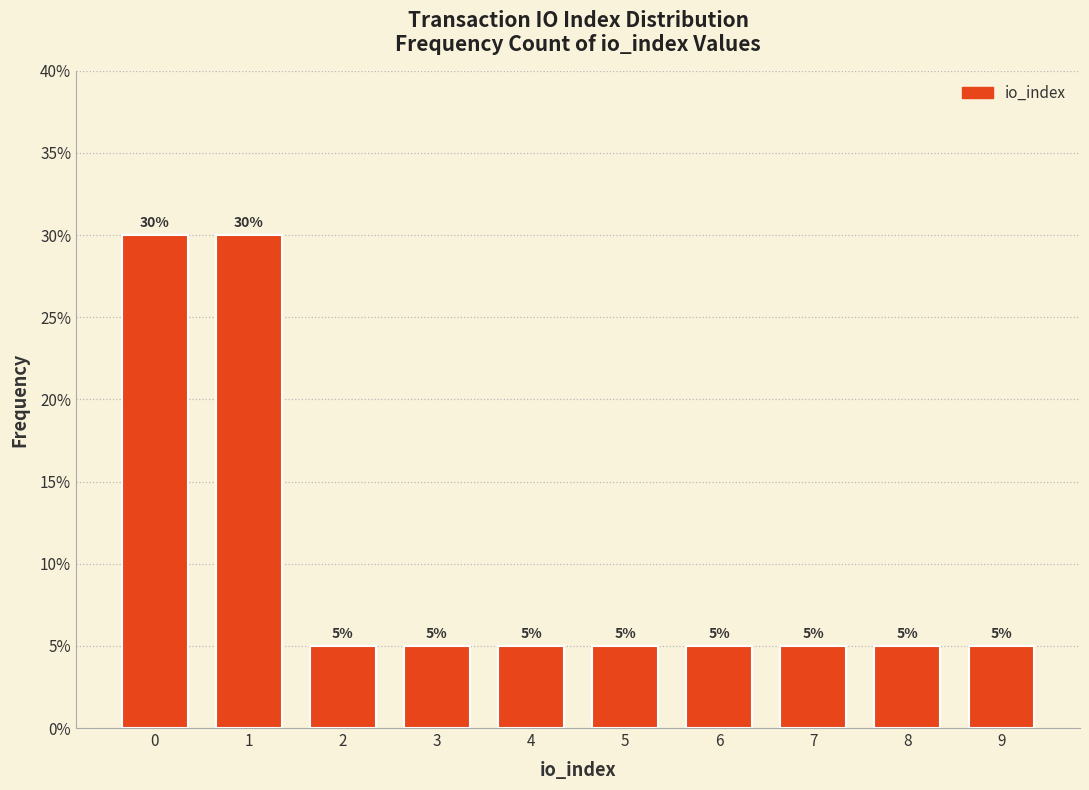

Reading left to right, extract all data points from this chart.

0=30	1=30	2=5	3=5	4=5	5=5	6=5	7=5	8=5	9=5